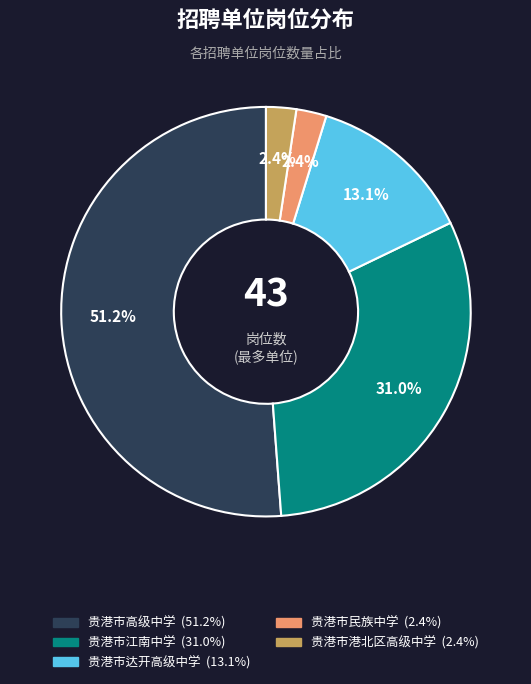

Is there any slice that represents more than half of the pie?

Yes